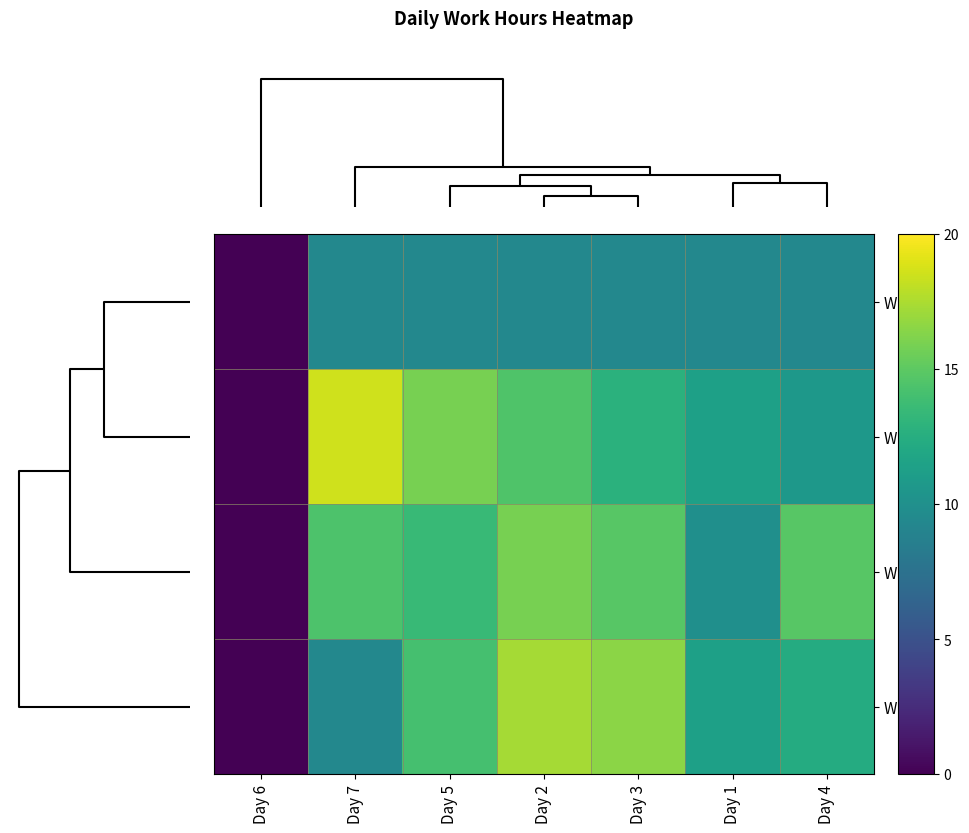

How many categories are shown in the chart?

7